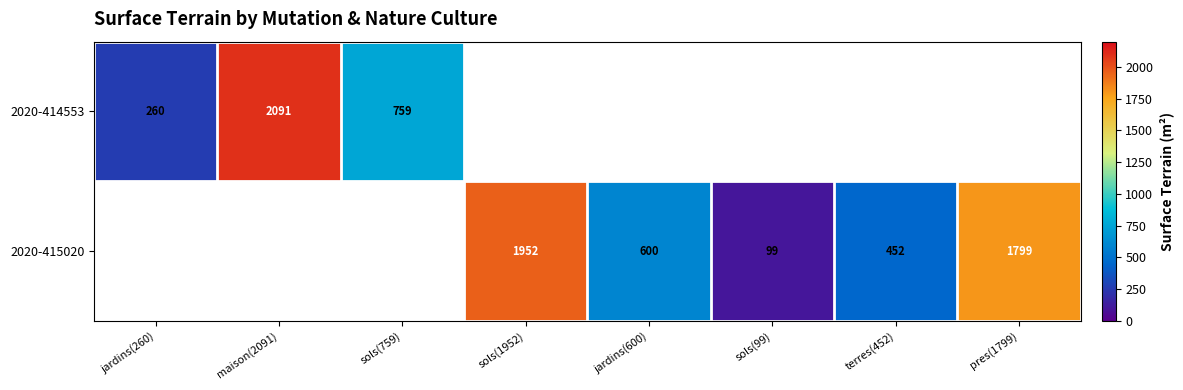

The value of 2020-415020 at sols(99) is 99. True or false?

True